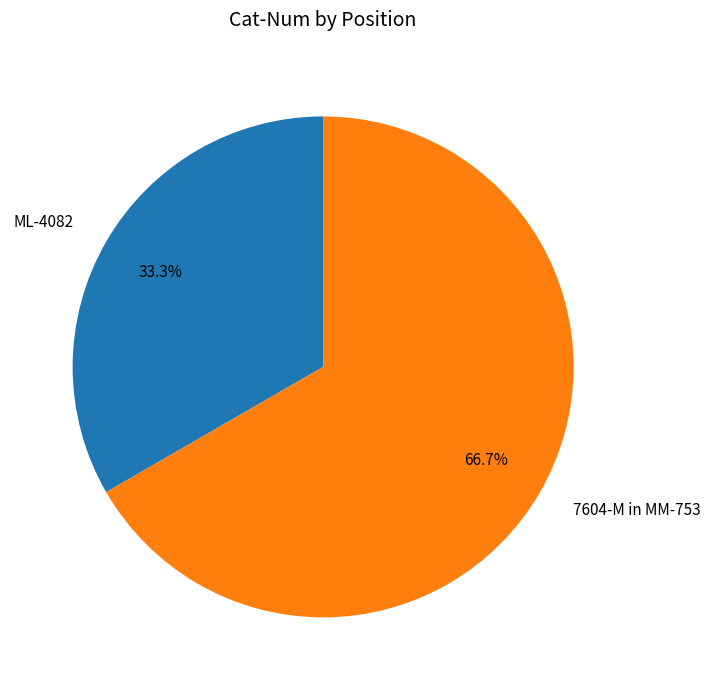

The 7604-M in MM-753 slice represents 77% of the pie. True or false?

False